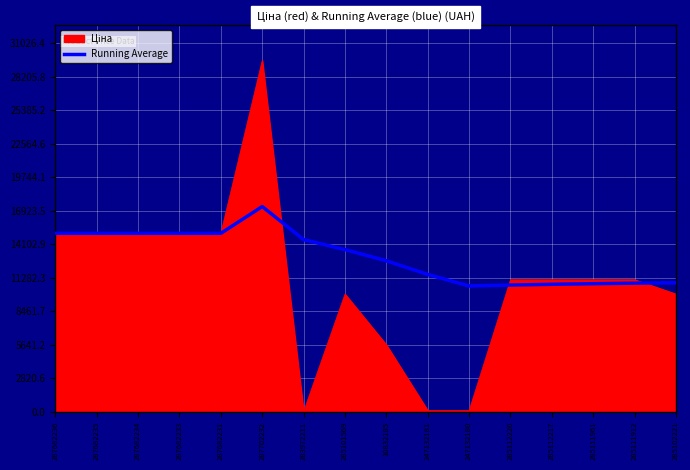

What is the approximate value of Running Average at 287682235?

15019.2